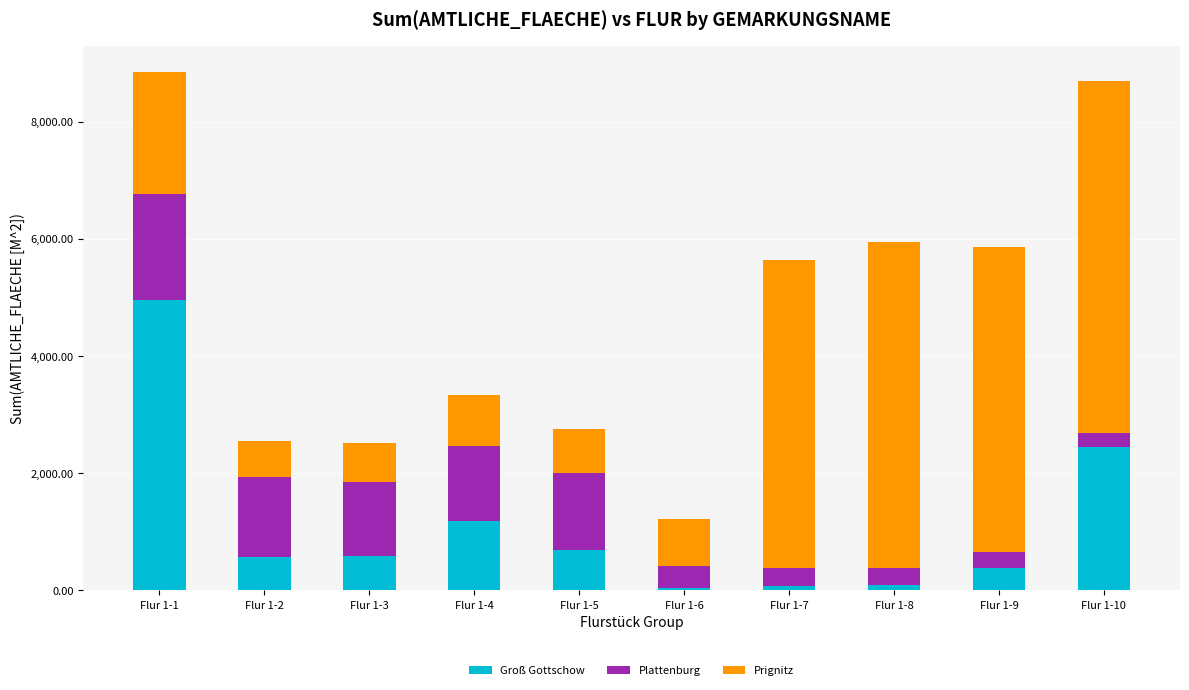

At which label does Groß Gottschow reach its peak?

Flur 1-1